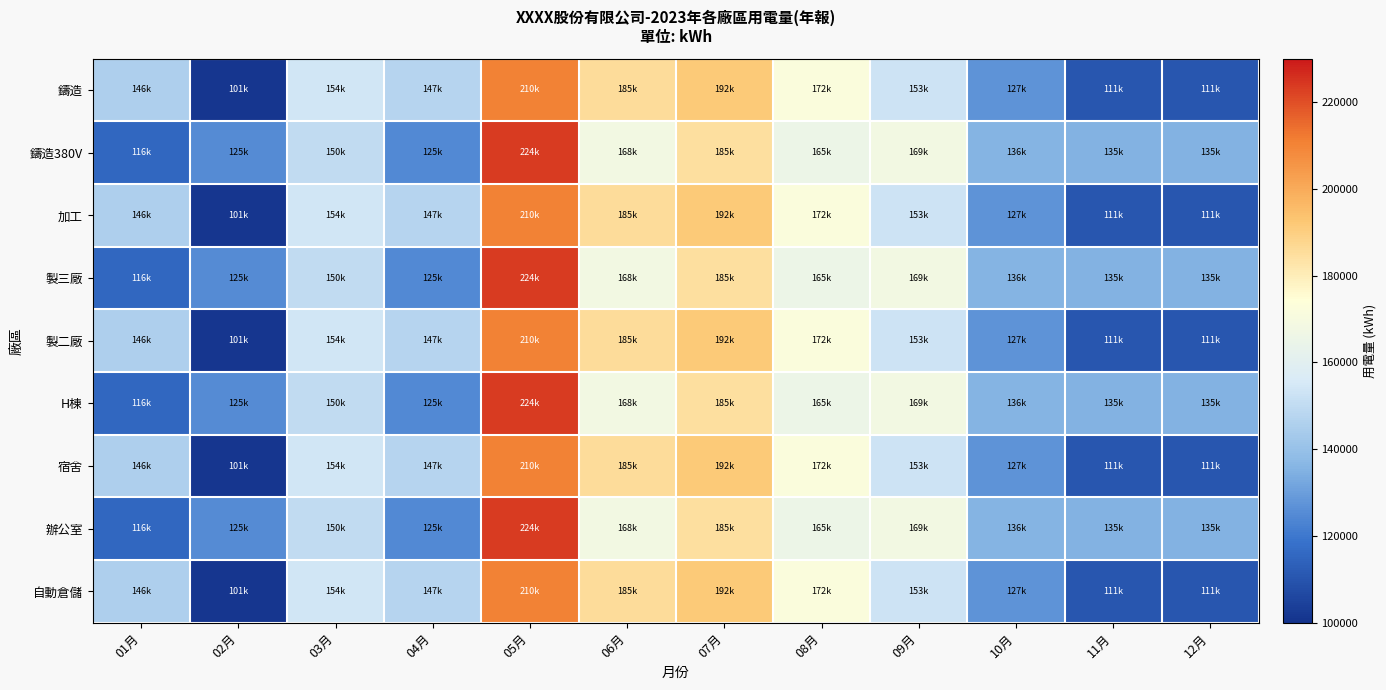

At which category is the sum across all series the highest?

05月